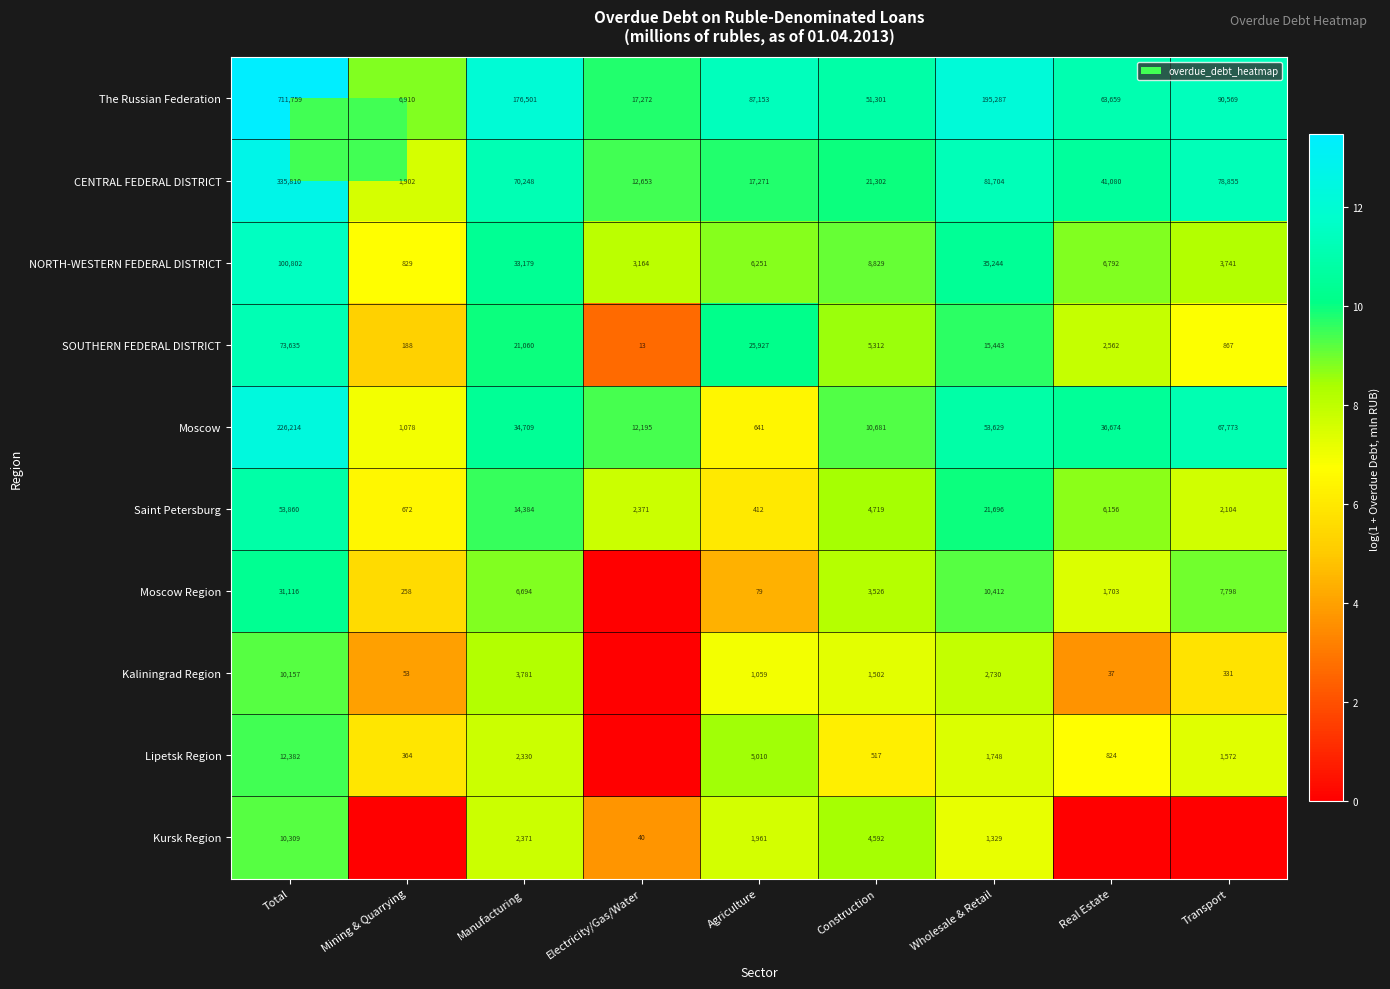

True or false: Saint Petersburg has a value of 6.0 at Real Estate.

False